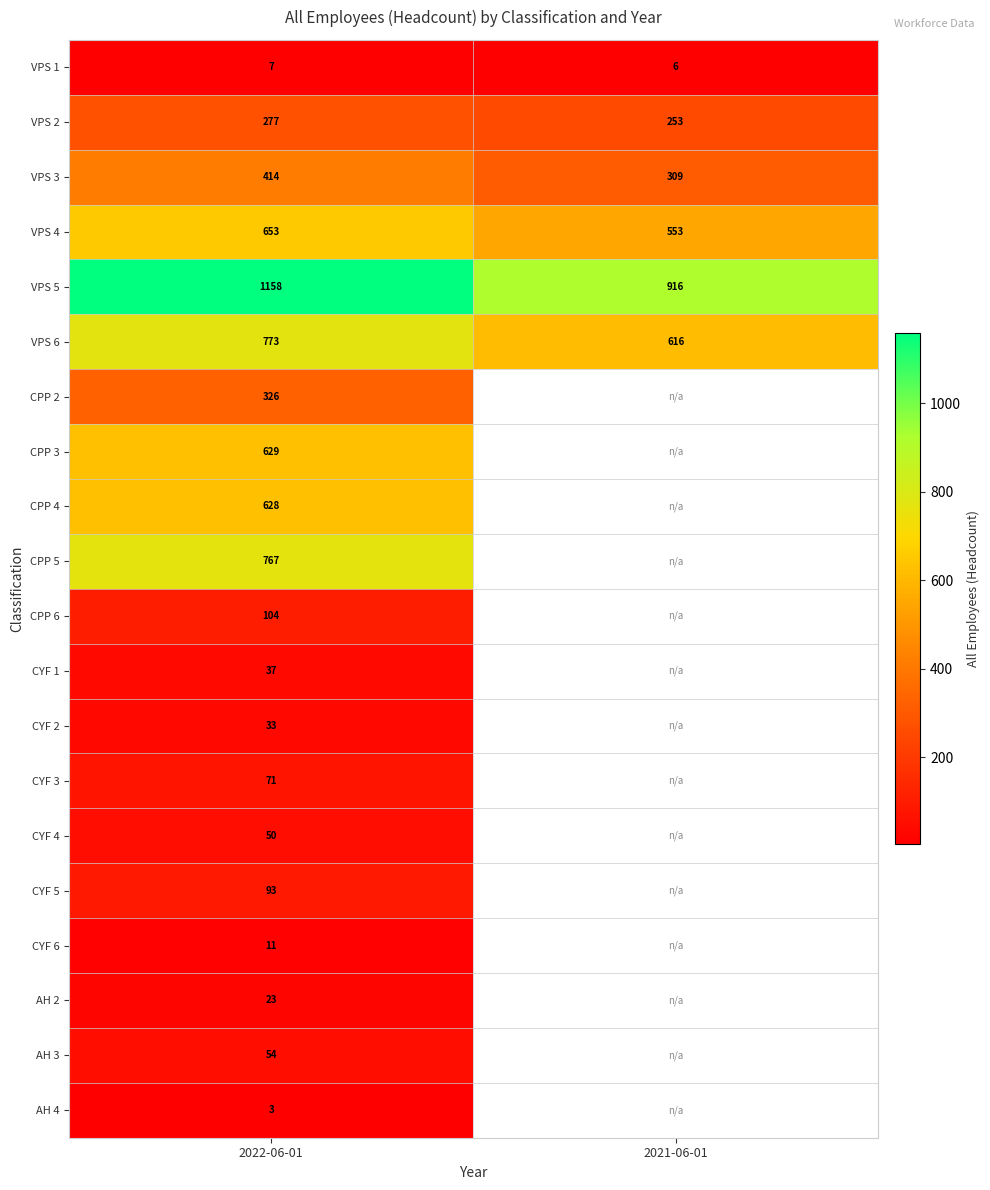

List the labels in order of VPS 1 value, smallest first.

2021-06-01, 2022-06-01